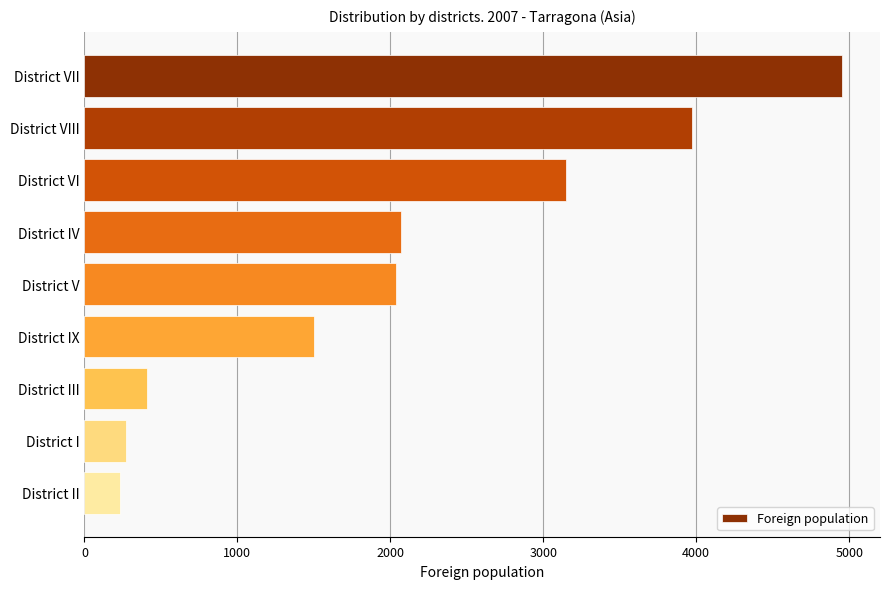

True or false: the data shows 2069 at District IV.

True